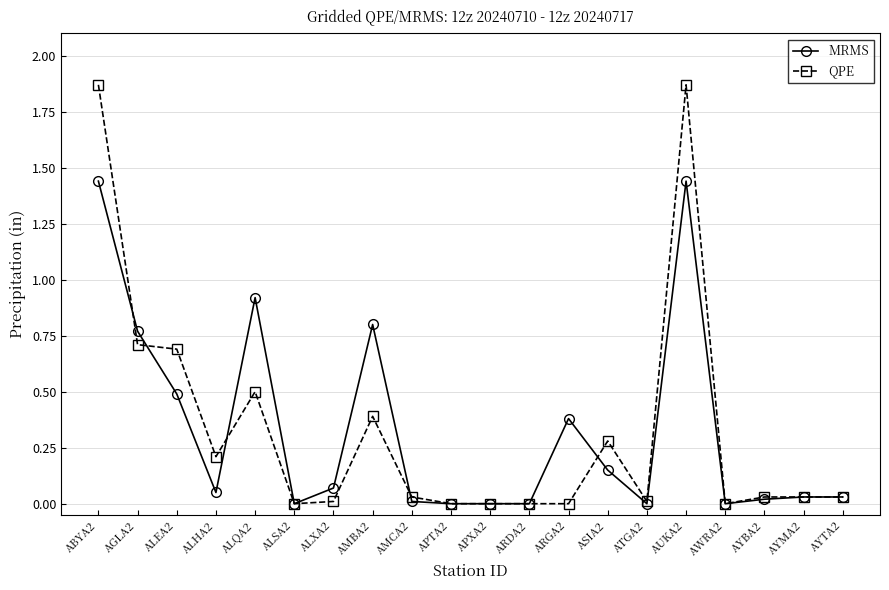

The value of MRMS at ALSA2 is 0.0. True or false?

True